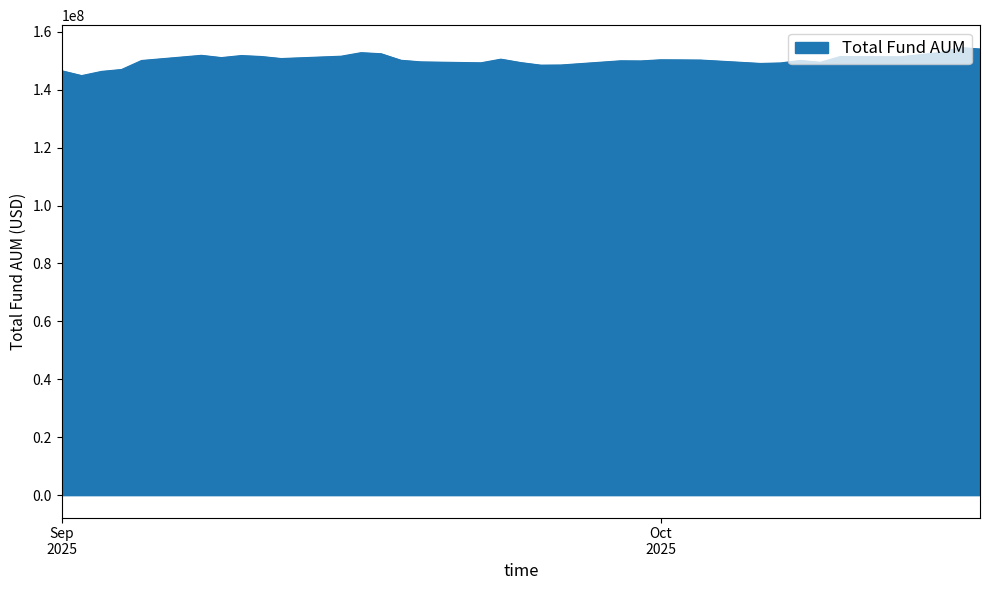

What is the sum of all values?

5259859206.9